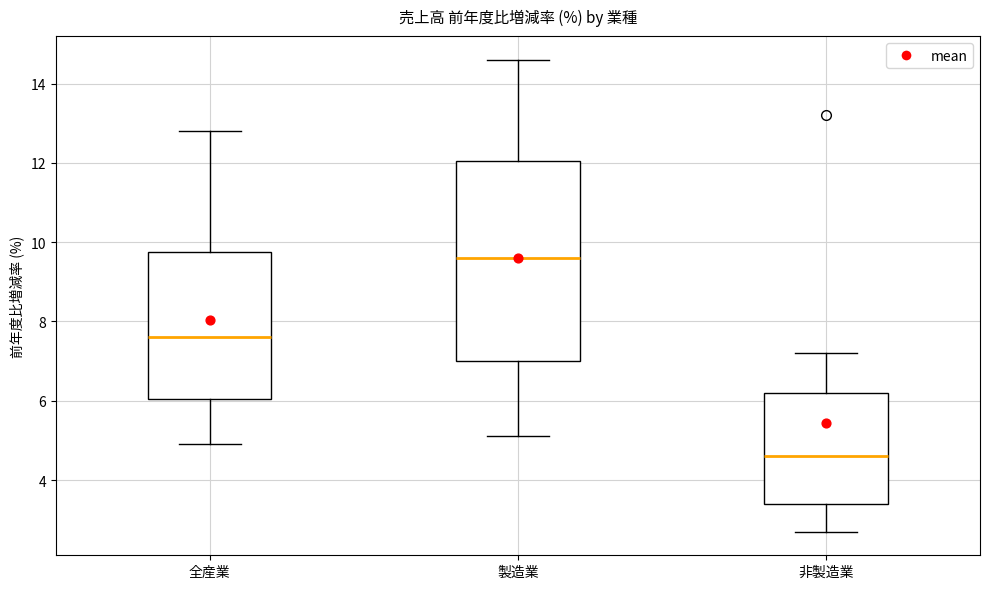

Comparing the boxes themselves (not the whiskers), which one is the tallest?

製造業